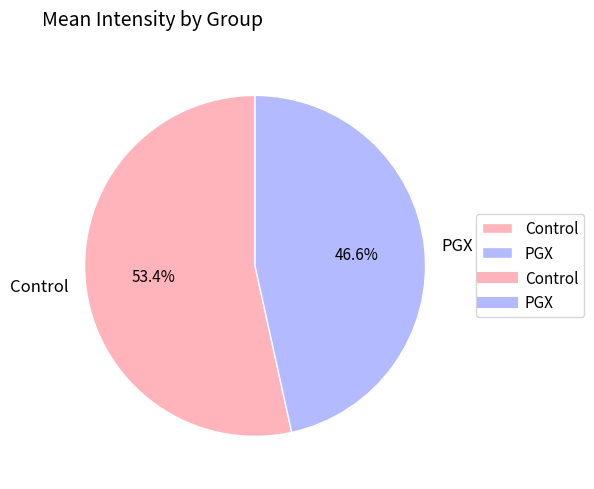

Is it true that Control is 46% of the pie?

False